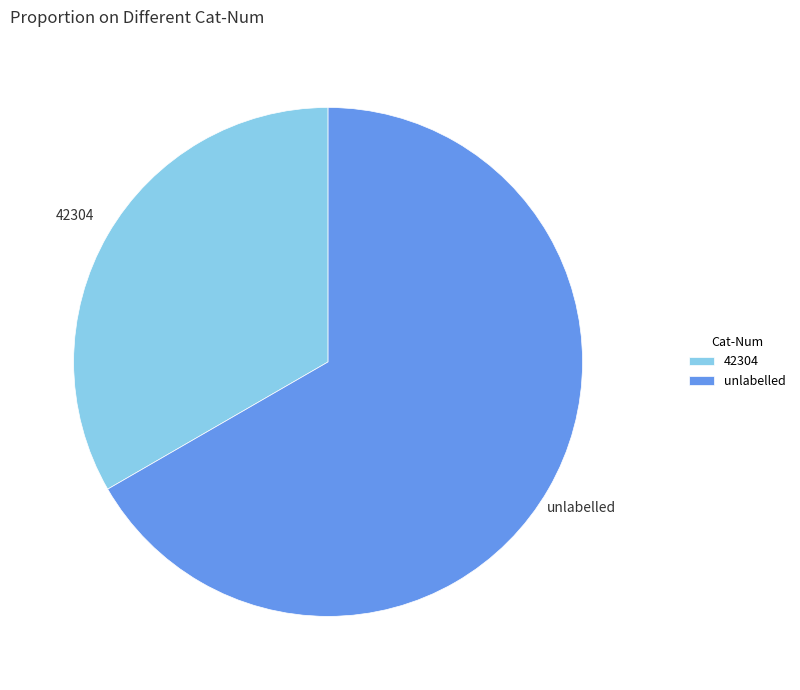

Is the sum of 42304 and unlabelled greater than half?

Yes